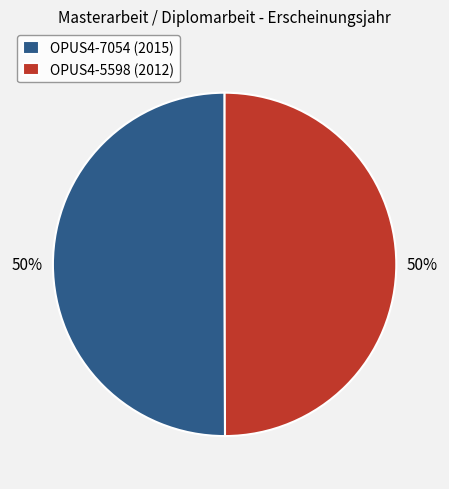

What is the ratio of the value at OPUS4-5598 (2012) to the value at OPUS4-7054 (2015)?

1.0